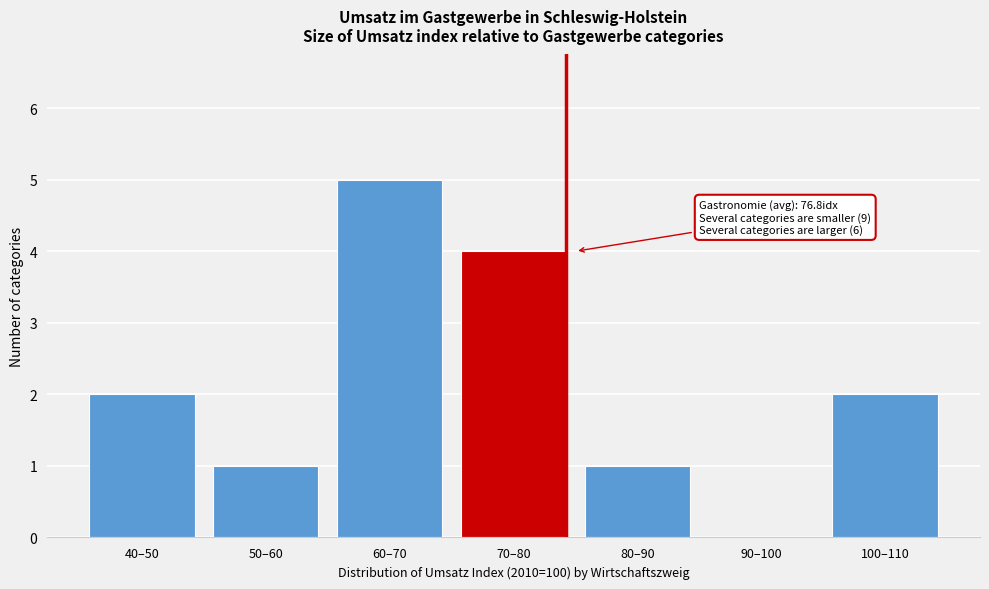

Reading left to right, list all the values displayed in this chart.

40–50=2	50–60=1	60–70=5	70–80=4	80–90=1	90–100=0	100–110=2